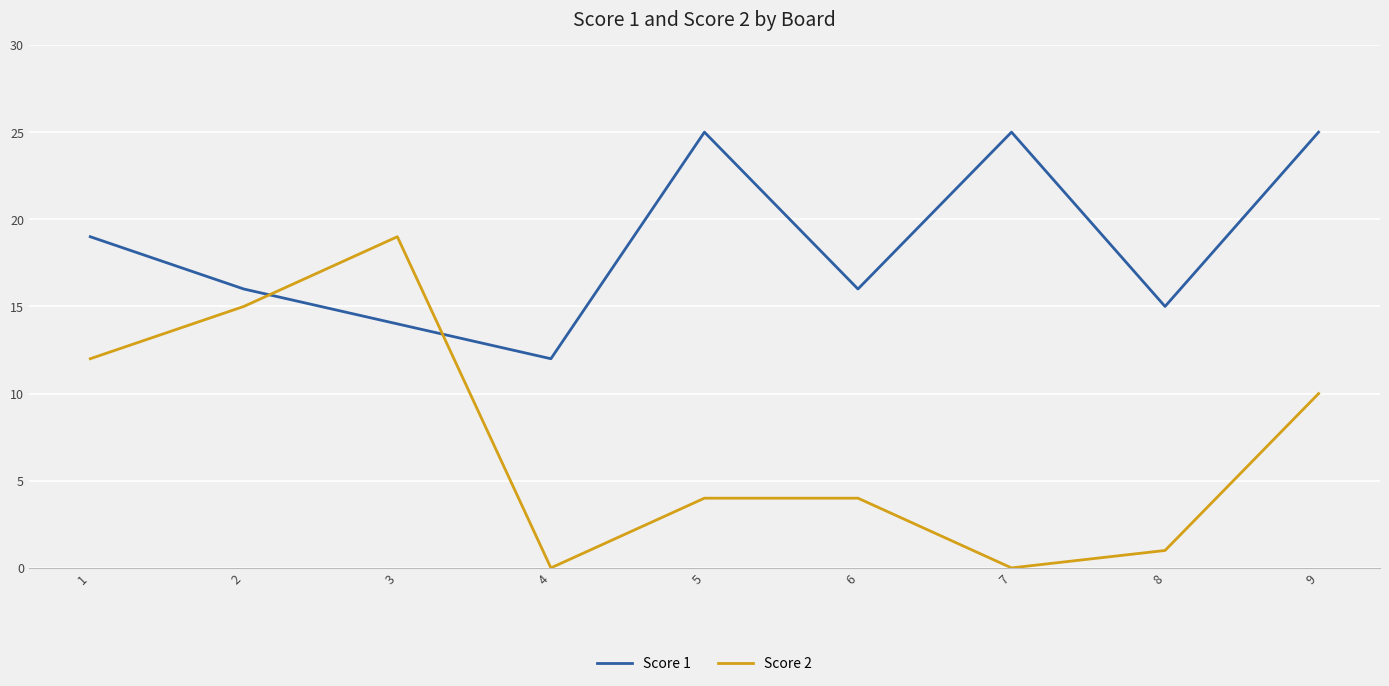

True or false: Score 1 has a value of 15 at 8.

True